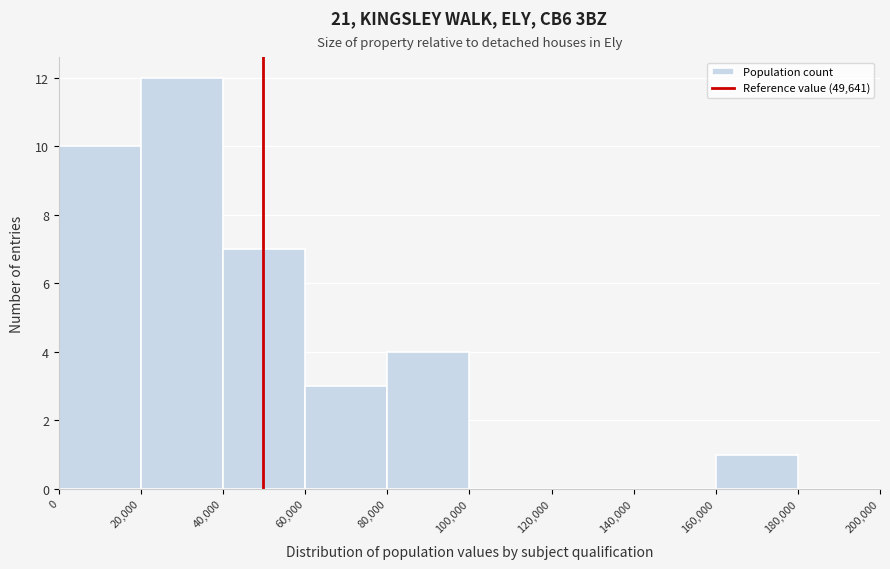

Which range on the x-axis has the tallest bar?

20,000 to 40,000